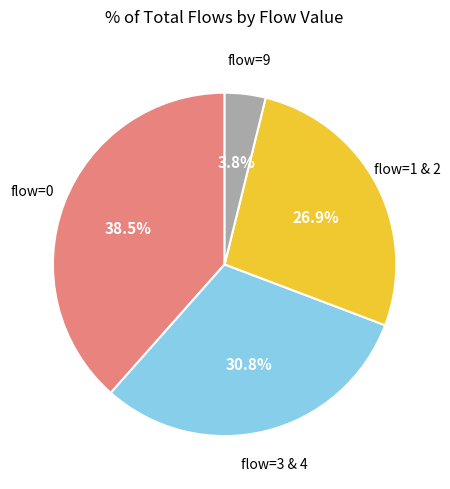

Is there any slice that represents more than half of the pie?

No